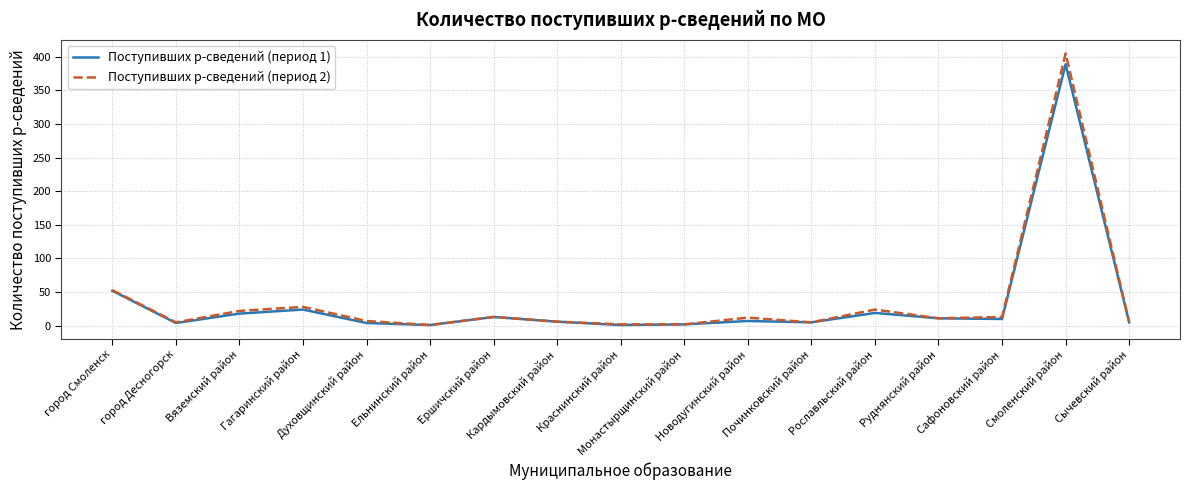

In Поступивших р-сведений (период 1), how many points are lower than both neighbors (excluding endpoints)?

5